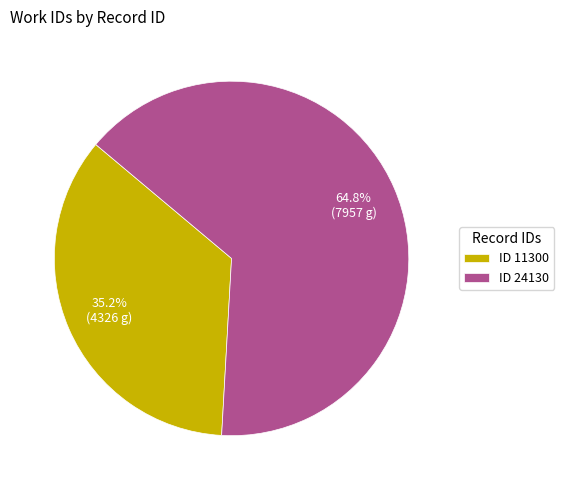

Rank the categories by value from highest to lowest.

ID 24130, ID 11300